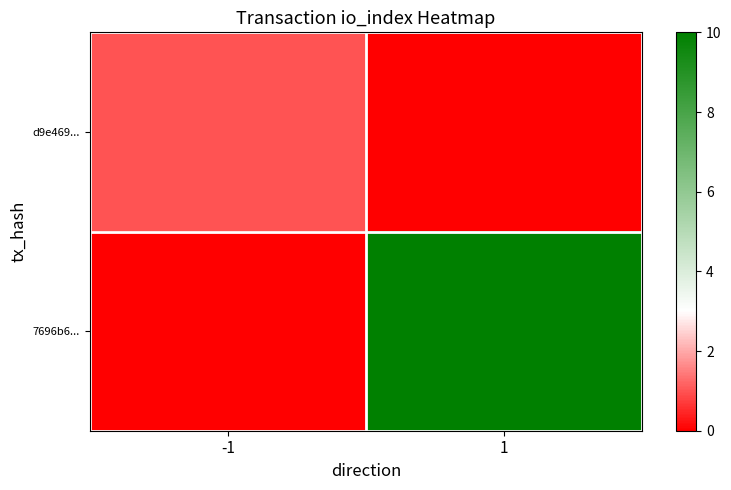

What value does the 7696b6... series have at 1?

10